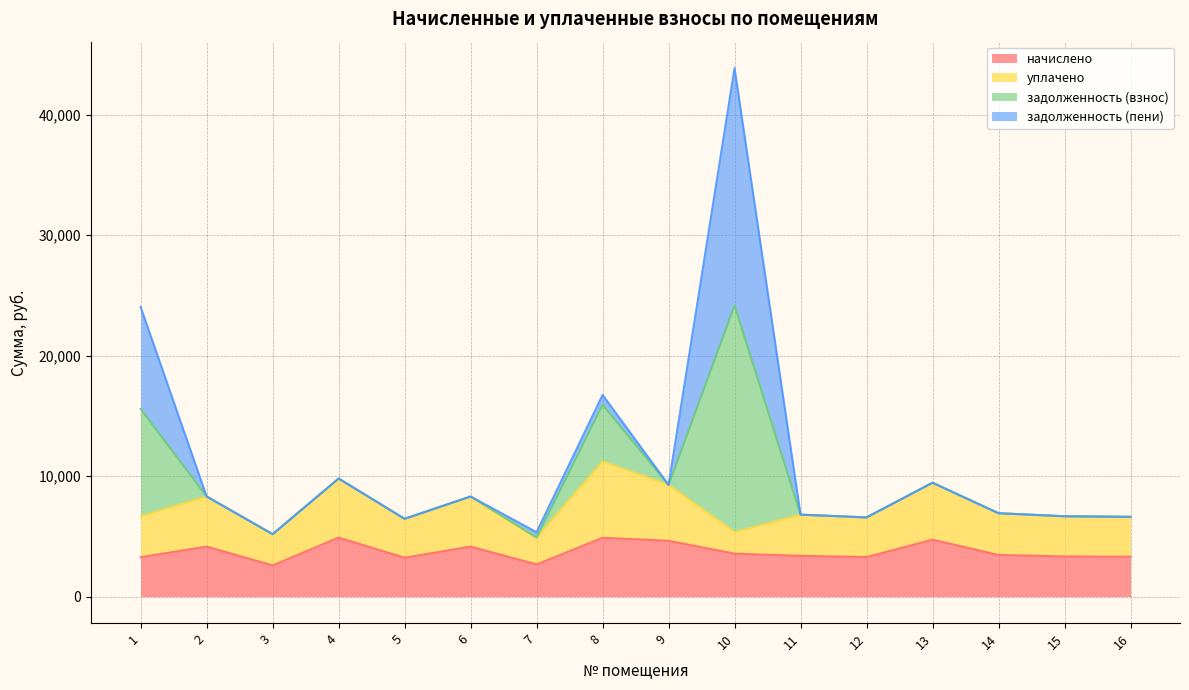

Between 9 and 5, which is larger?

9